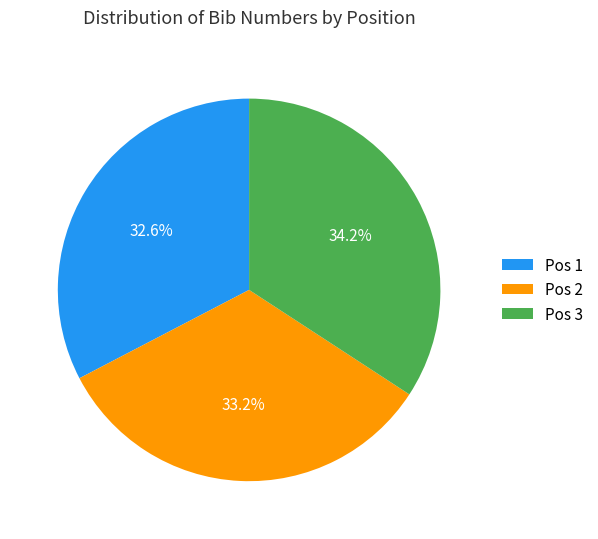

Which slice is the smallest?

Pos 1